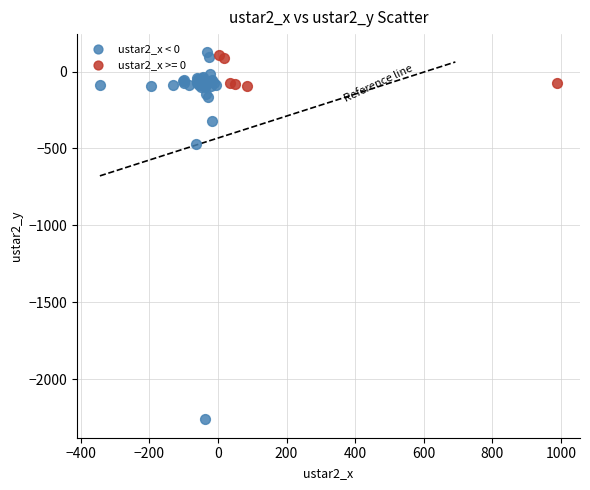

Which series has the largest Y range (max minus min)?

ustar2_x < 0